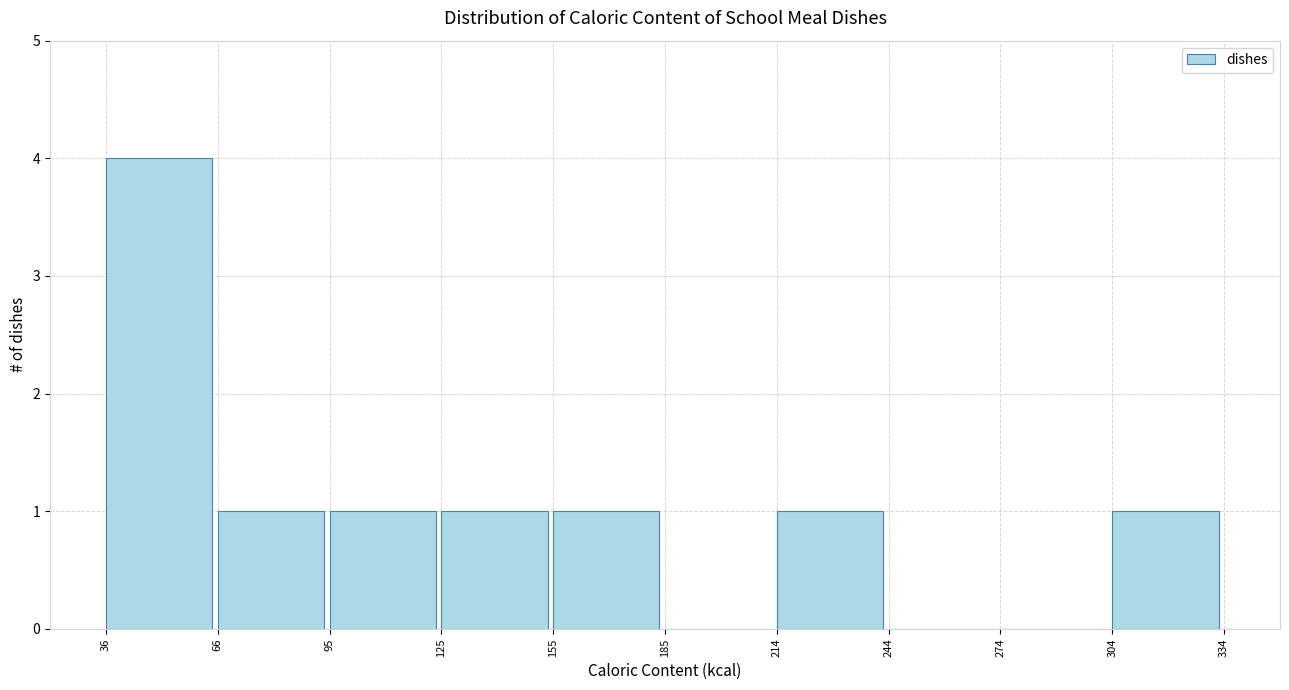

Over which range of the x-axis is the bar tallest?

36 to 66